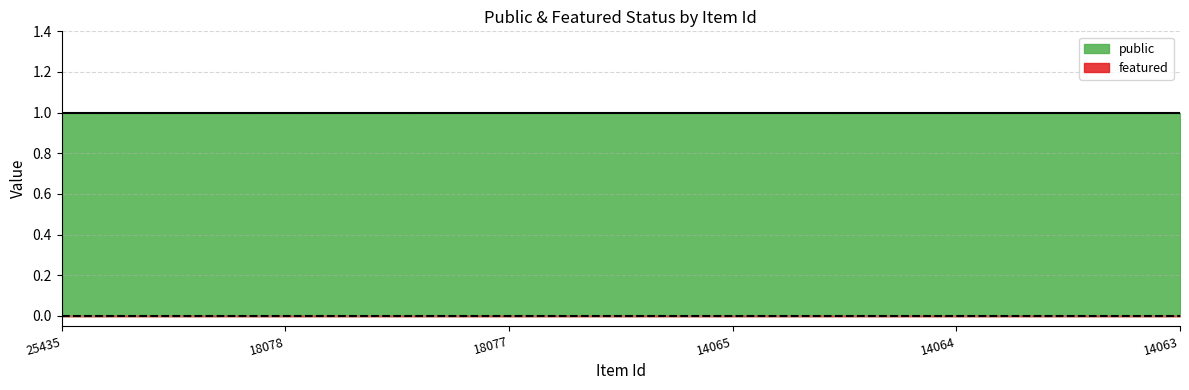

Reading left to right, transcribe all the data shown in this chart.

public: 1	1	1	1	1	1
featured: 0	0	0	0	0	0